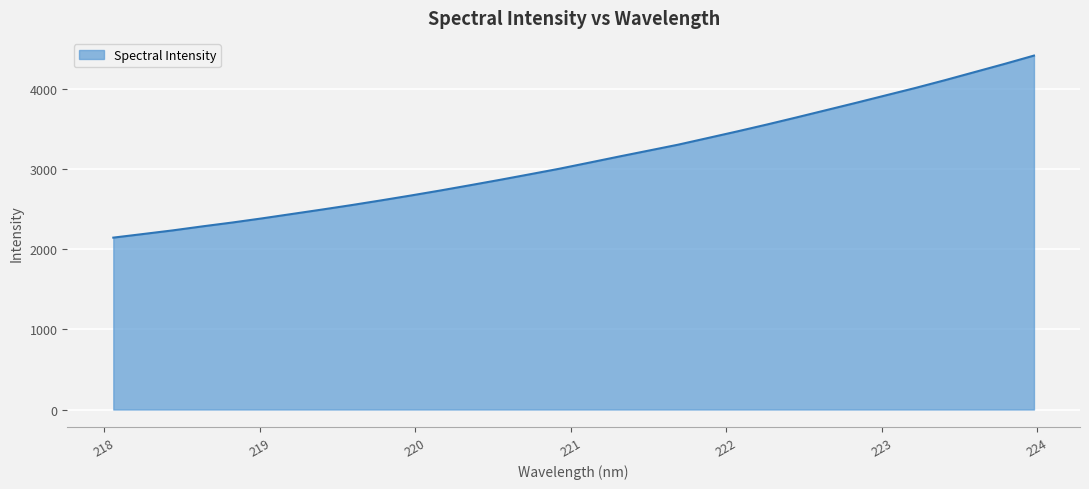

What is the smallest value displayed?

2144.9